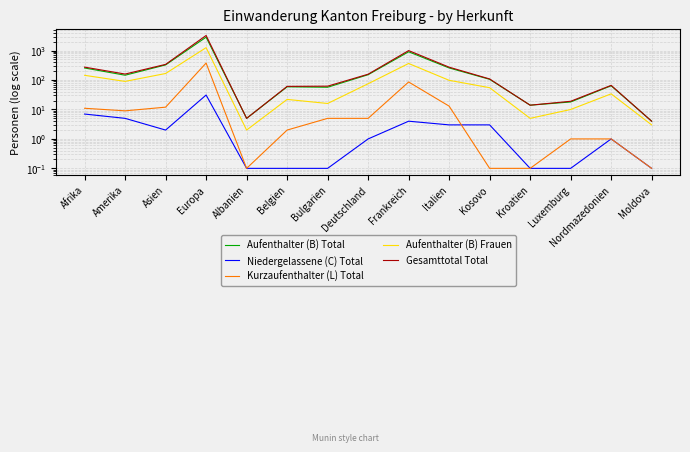

At which category does Gesamttotal Total reach its first local peak?

Europa